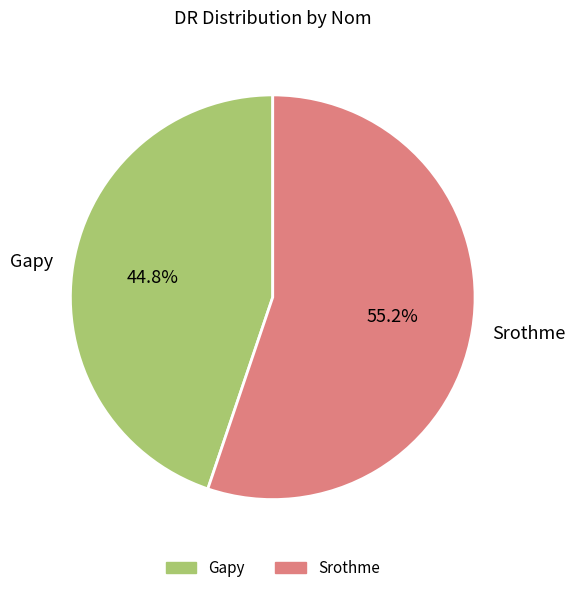

Does Srothme account for over 50% of the chart?

Yes